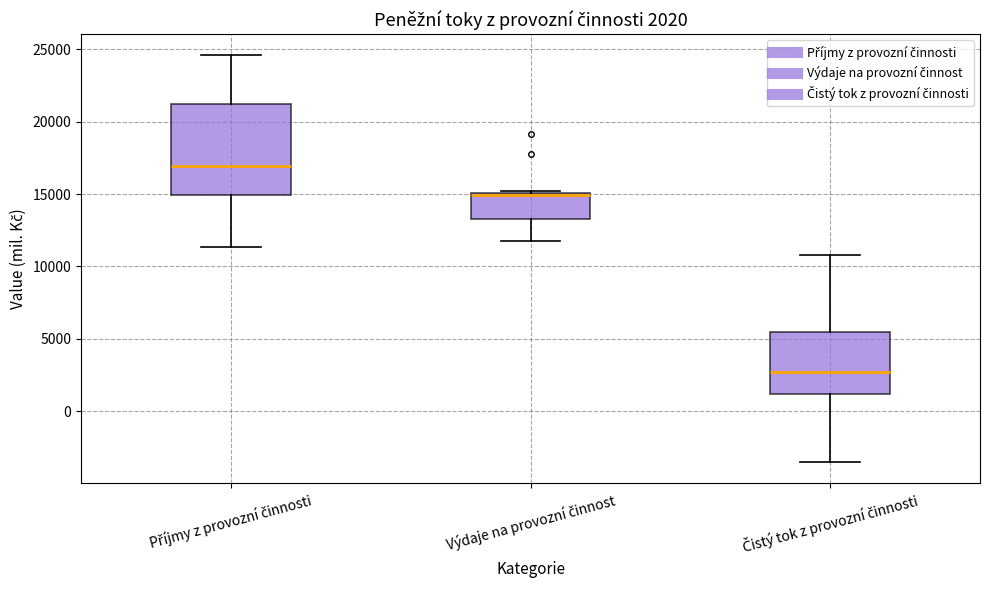

Comparing the boxes themselves (not the whiskers), which one is the tallest?

Příjmy z provozní činnosti